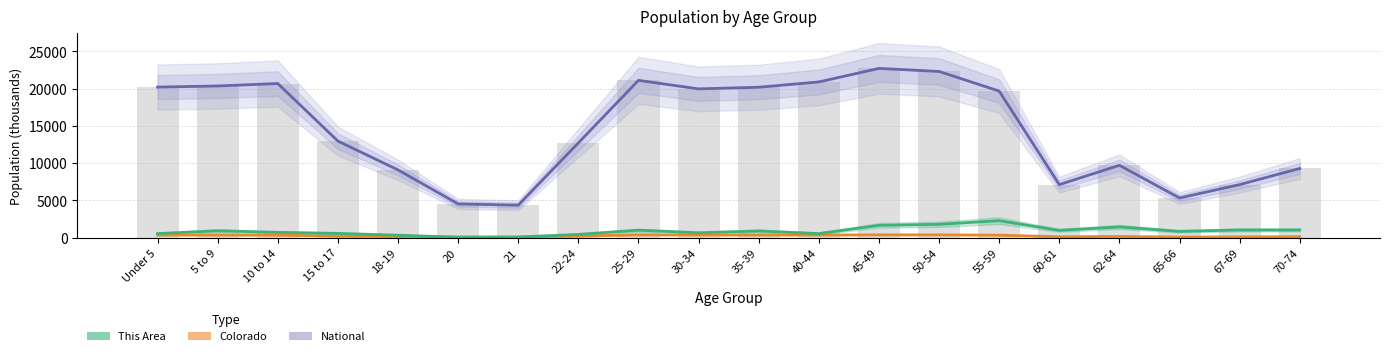

Reading right to left, list all the values displayed in this chart.

National (thousands): 9278.2	7115.4	5319.9	9704.2	7113.7	19664.8	22298.1	22708.6	20891.0	20179.6	19962.1	21101.8	12712.6	4354.3	4519.1	9086.1	12954.3	20677.2	20348.7	20201.4
Colorado (thousands): 127.5	102.3	80.2	153.6	115.7	328.4	371.1	371.6	346.0	353.6	353.8	372.5	211.8	67.4	69.4	139.1	200.4	332.7	348.6	344.0
This Area (scaled): 1027.3	1027.3	838.1	1432.8	973.2	2270.9	1784.2	1649.1	540.7	892.1	648.8	1000.3	432.5	81.1	54.1	324.4	567.7	702.9	919.2	540.7